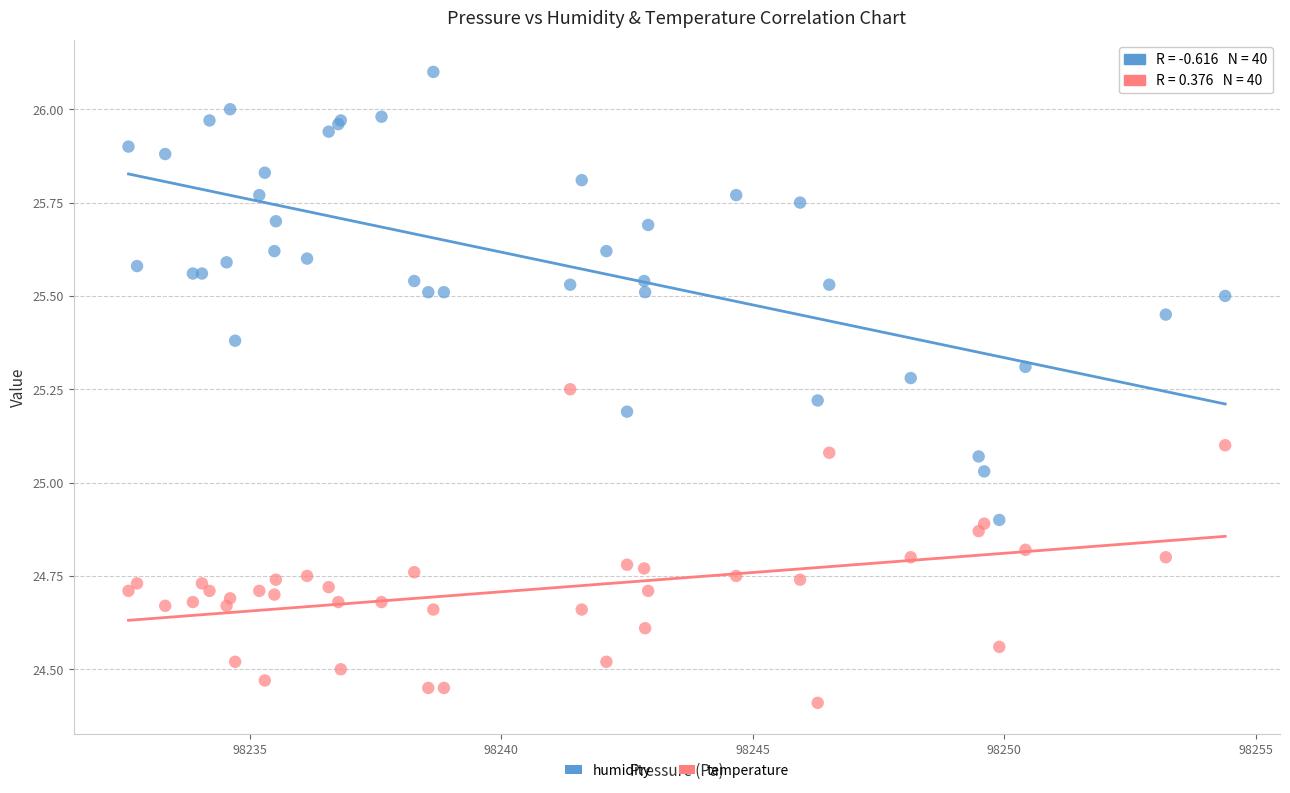

Which series reaches the minimum Y coordinate?

temperature